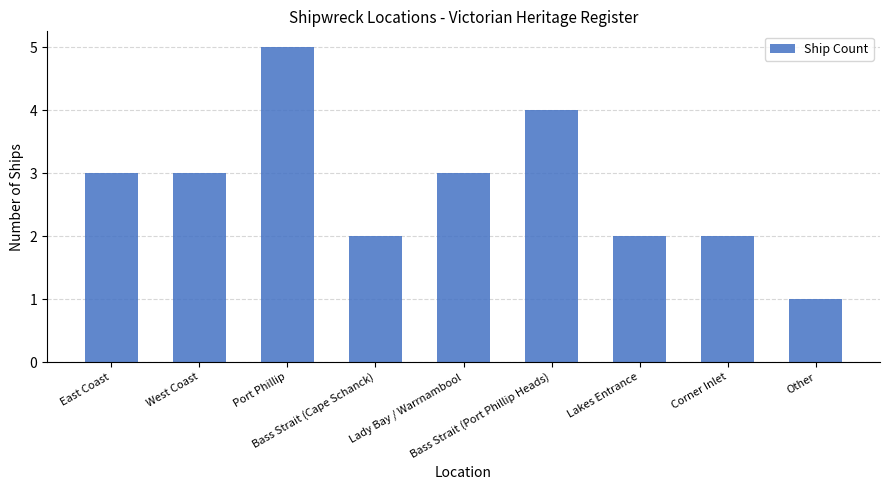

Does the chart contain any negative values?

No